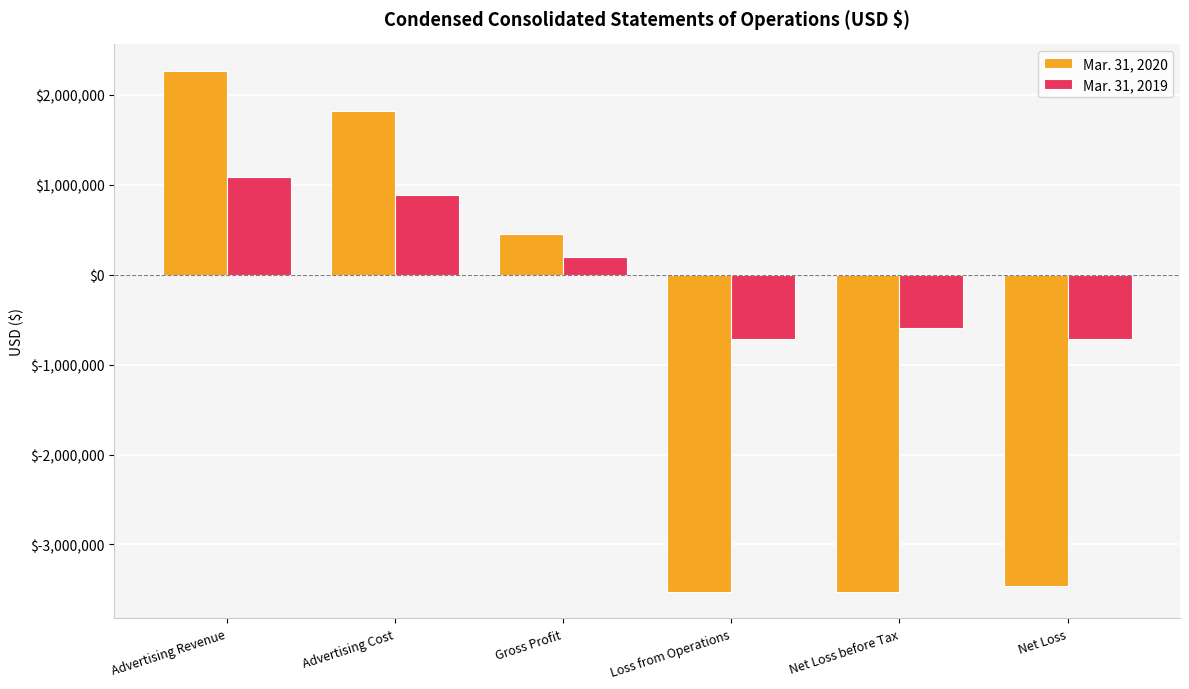

What are all the series names shown in the legend?

Mar. 31, 2020, Mar. 31, 2019